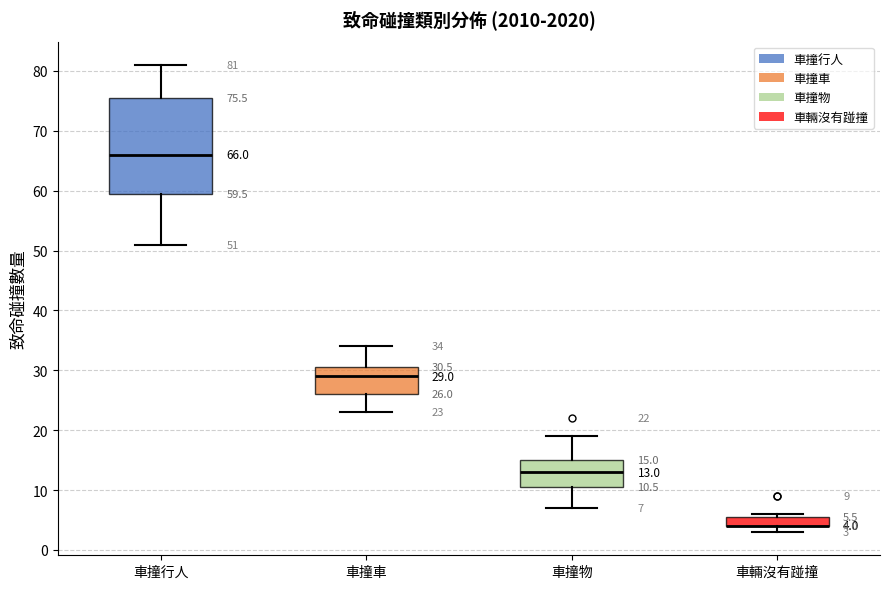

Which box is the tallest, from its lower edge to its upper edge?

車撞行人